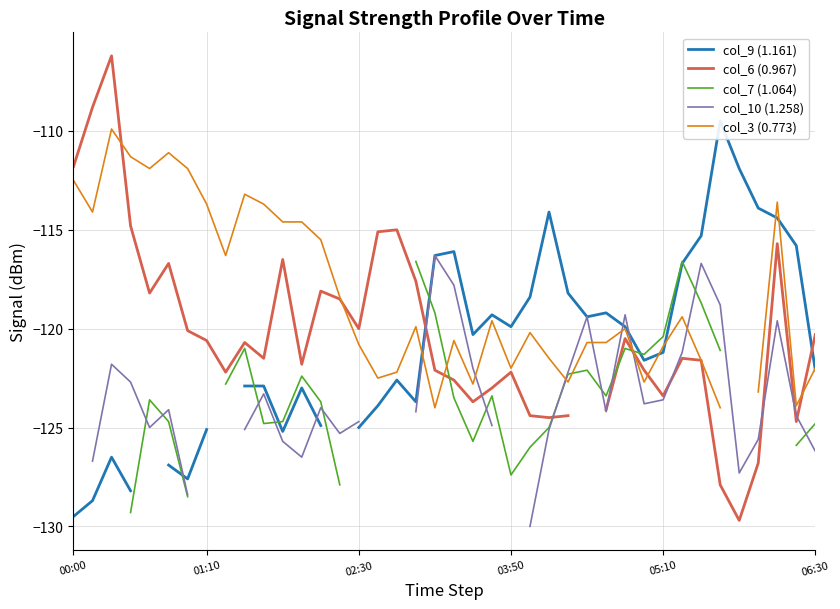

Count the number of data series in this chart.

5